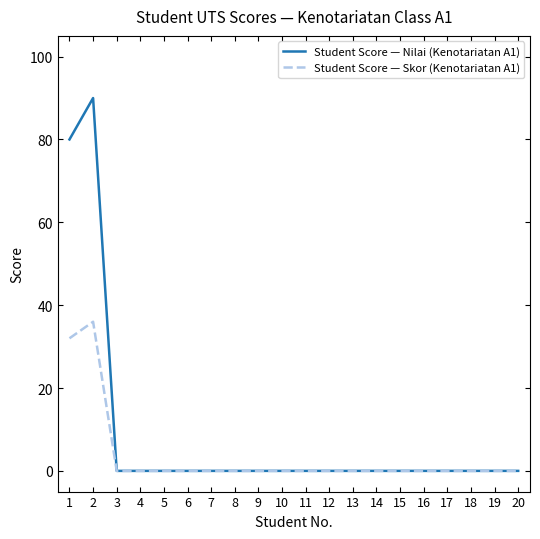

True or false: Student Score — Skor (Kenotariatan A1) has a value of -24 at 3.

False